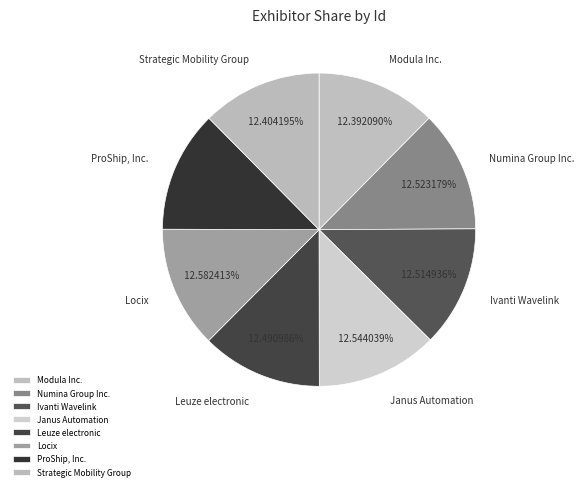

Approximately how many times larger is the value at Locix compared to Leuze electronic?

1.0